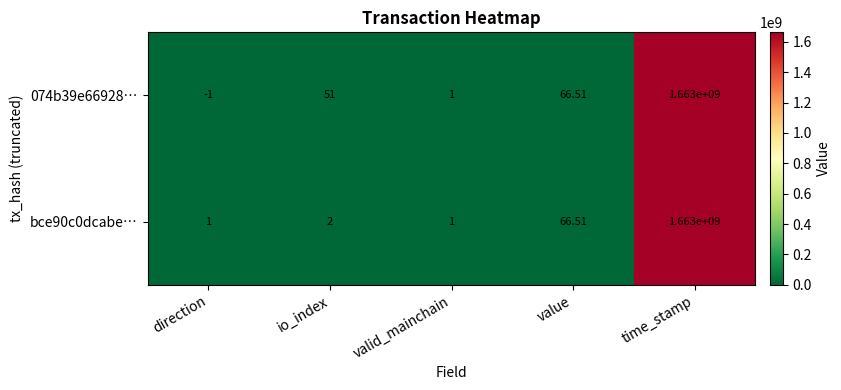

List the series in order of their overall mean, highest first.

074b39e66928…, bce90c0dcabe…